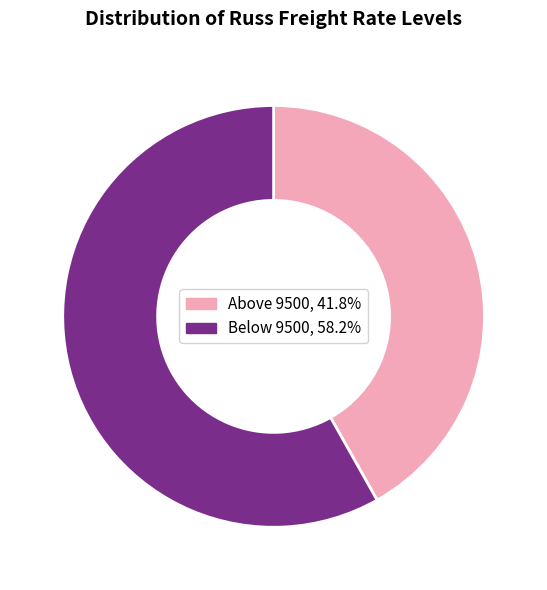

Is there a majority slice in this chart?

Yes